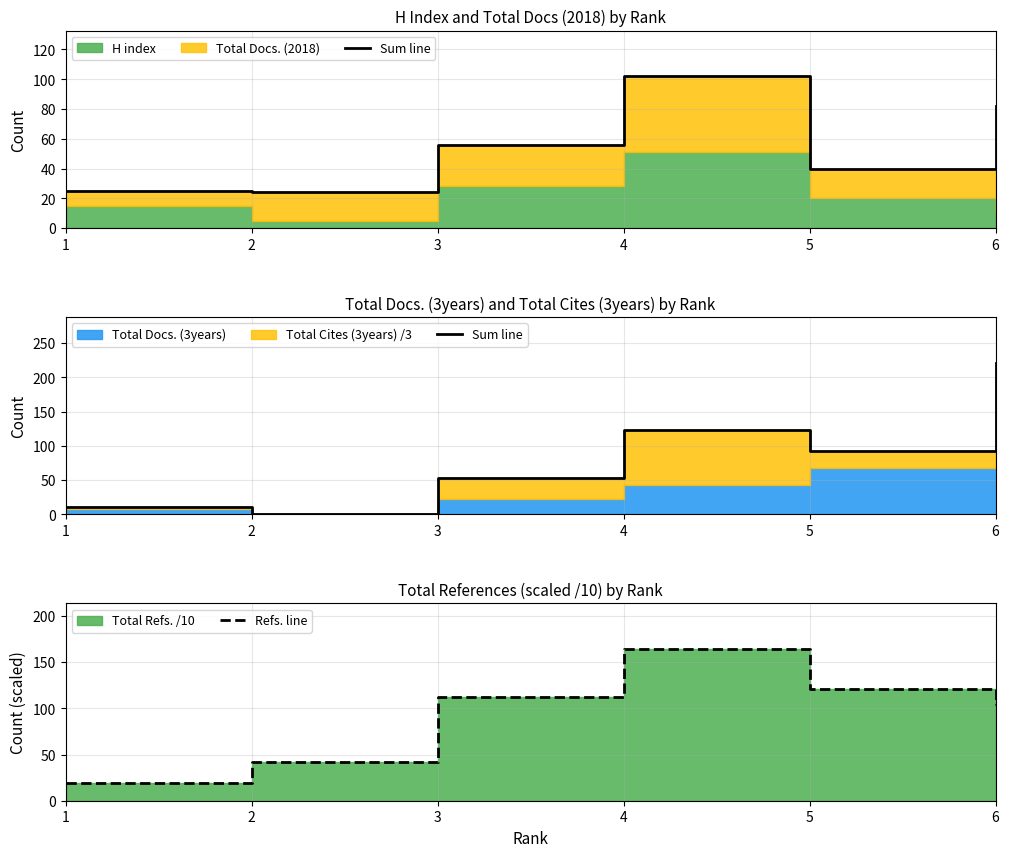

What is the approximate value of Refs. line at 1?

19.2